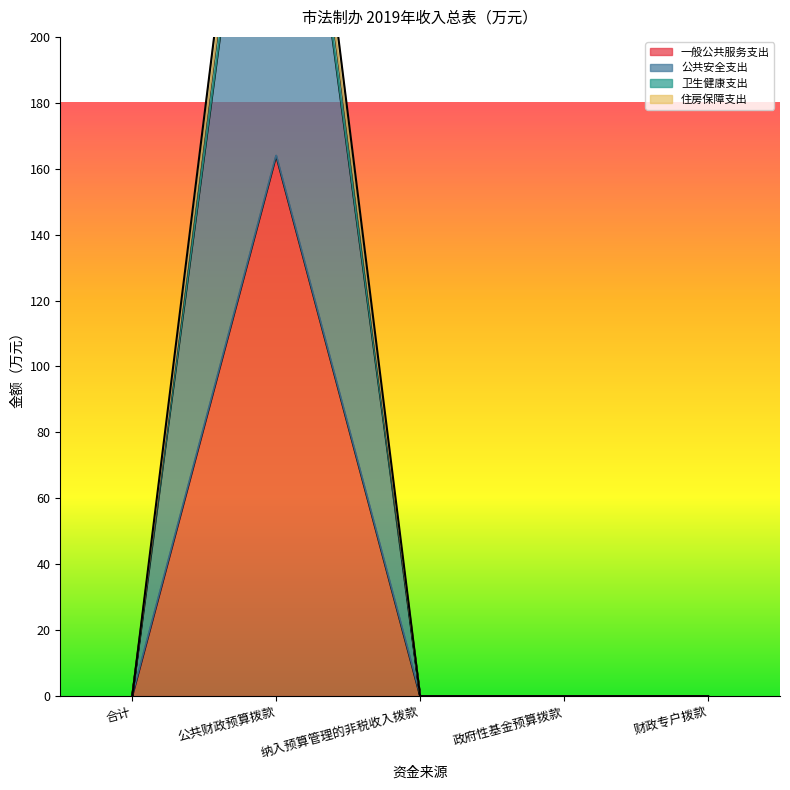

Reading left to right, list all the values displayed in this chart.

一般公共服务支出: 0.0	164.0	0.0	0.0	0.0
公共安全支出: 0.0	328.0	0.0	0.0	0.0
卫生健康支出: 0.0	339.5	0.0	0.0	0.0
住房保障支出: 0.0	351.7	0.0	0.0	0.0